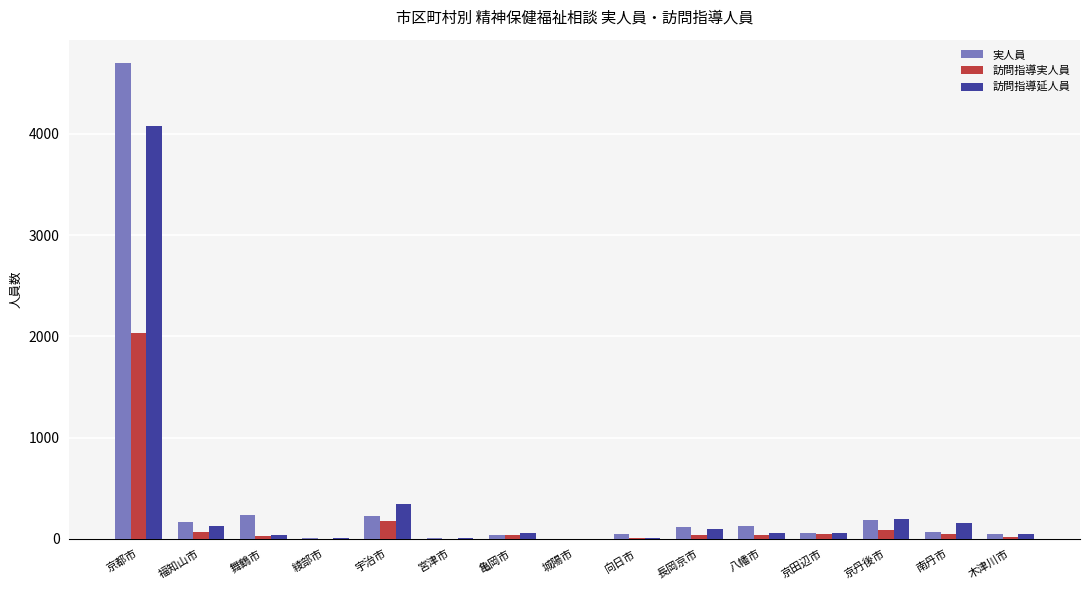

What is the average value of the 実人員 series?

401